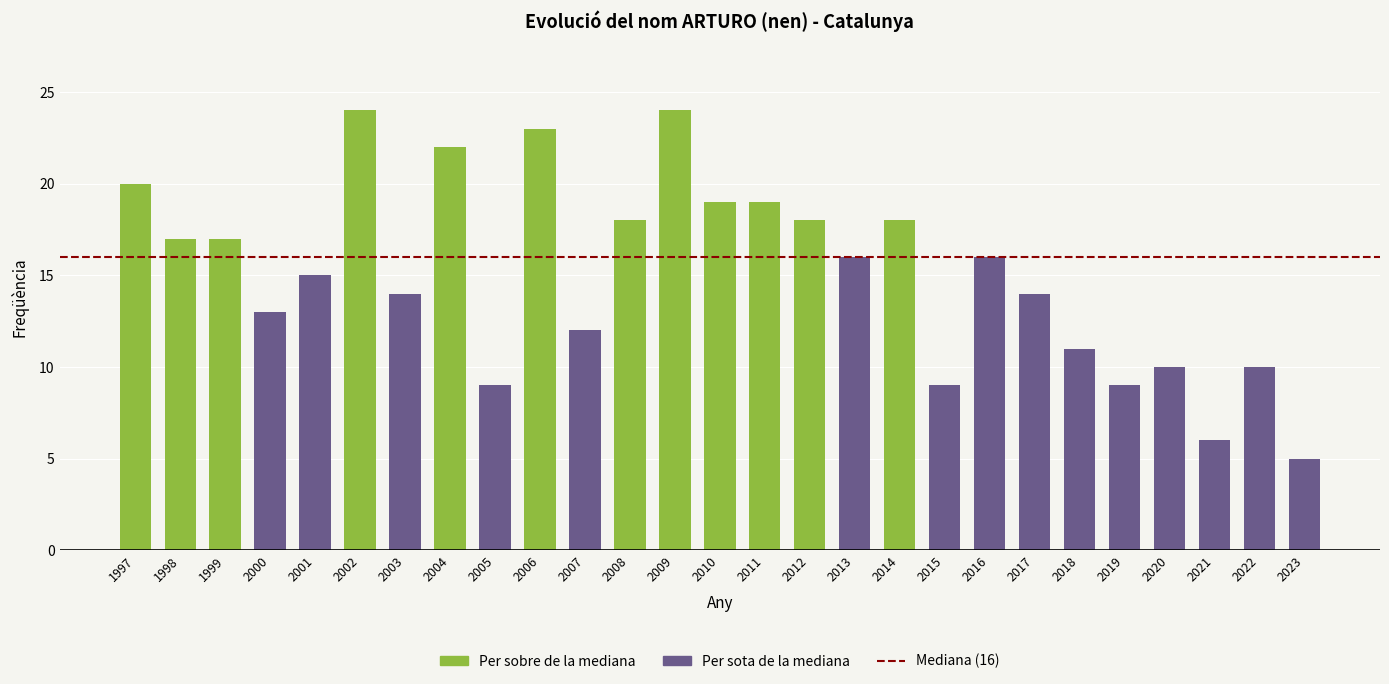

At which category does the chart reach its minimum across all series?

2023